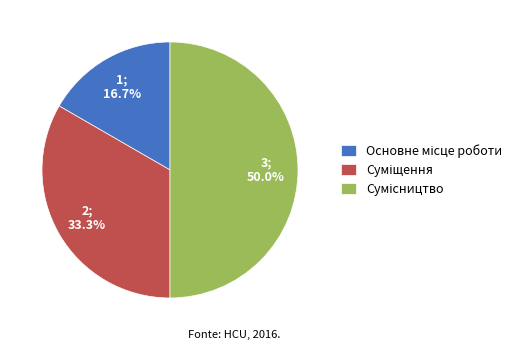

To the nearest percent, what is the combined percentage of Суміщення and Сумісництво?

83%